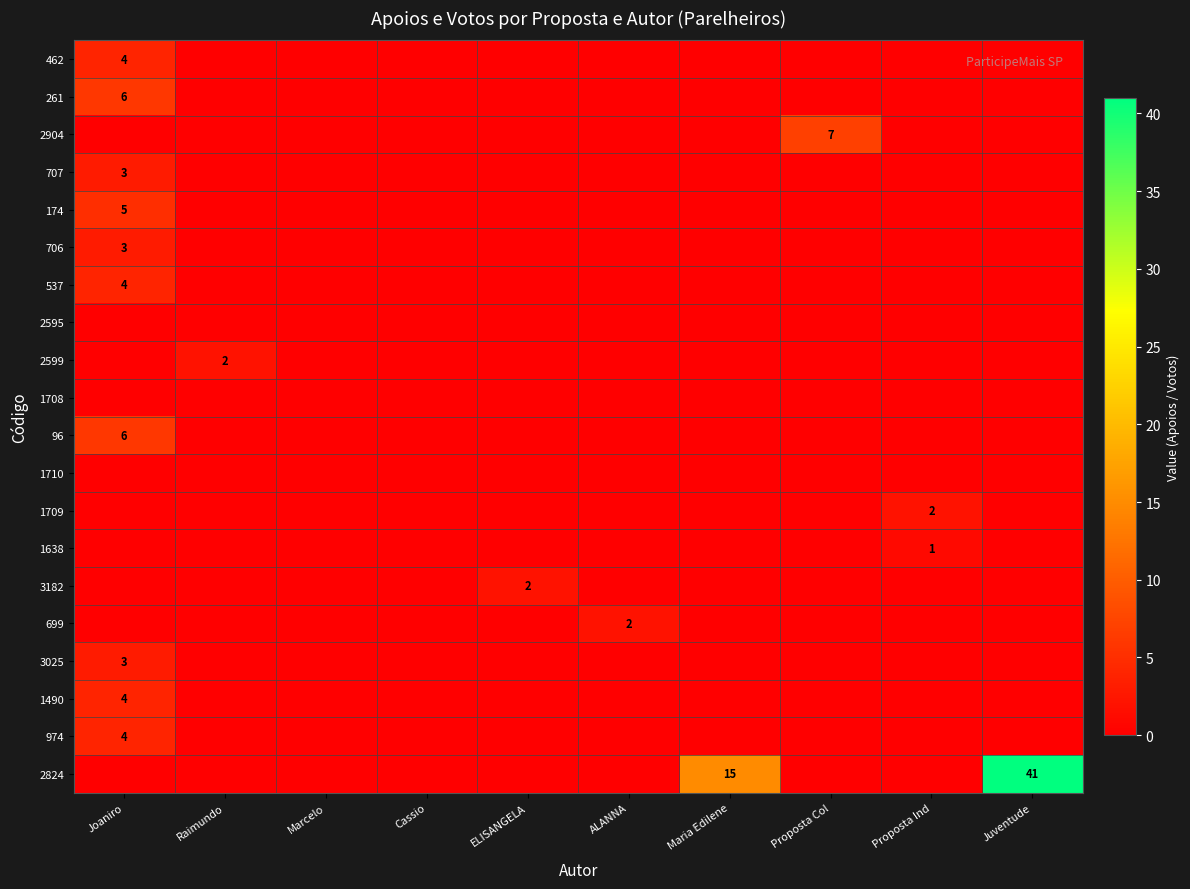

What is the difference between the maximum and minimum values in the 974 series?

4